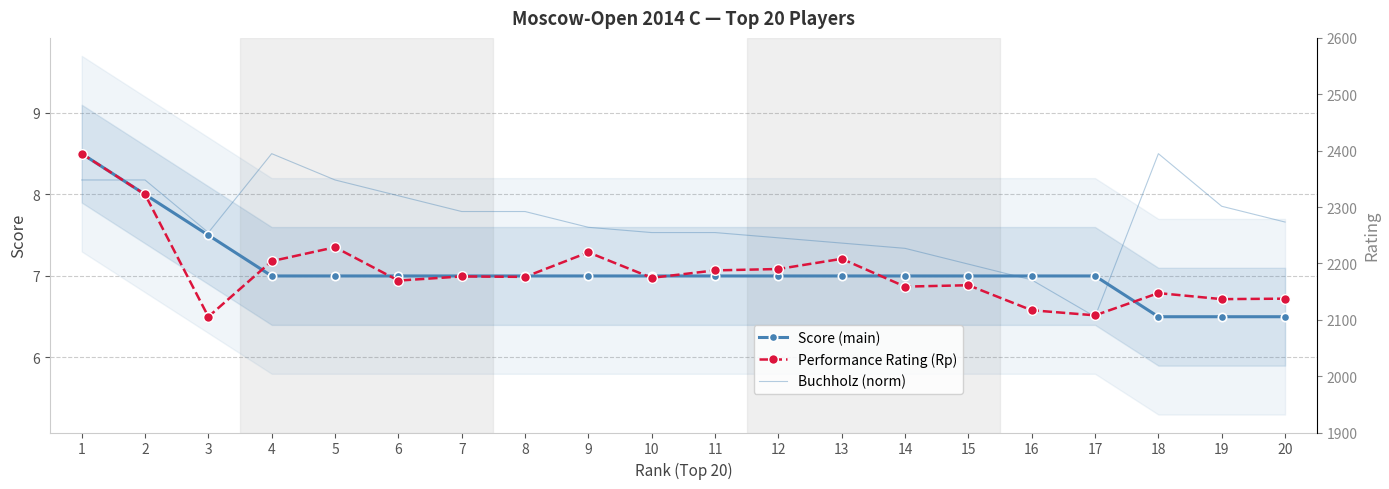

True or false: Performance Rating (Rp) and Buchholz (norm) cross at least once.

True